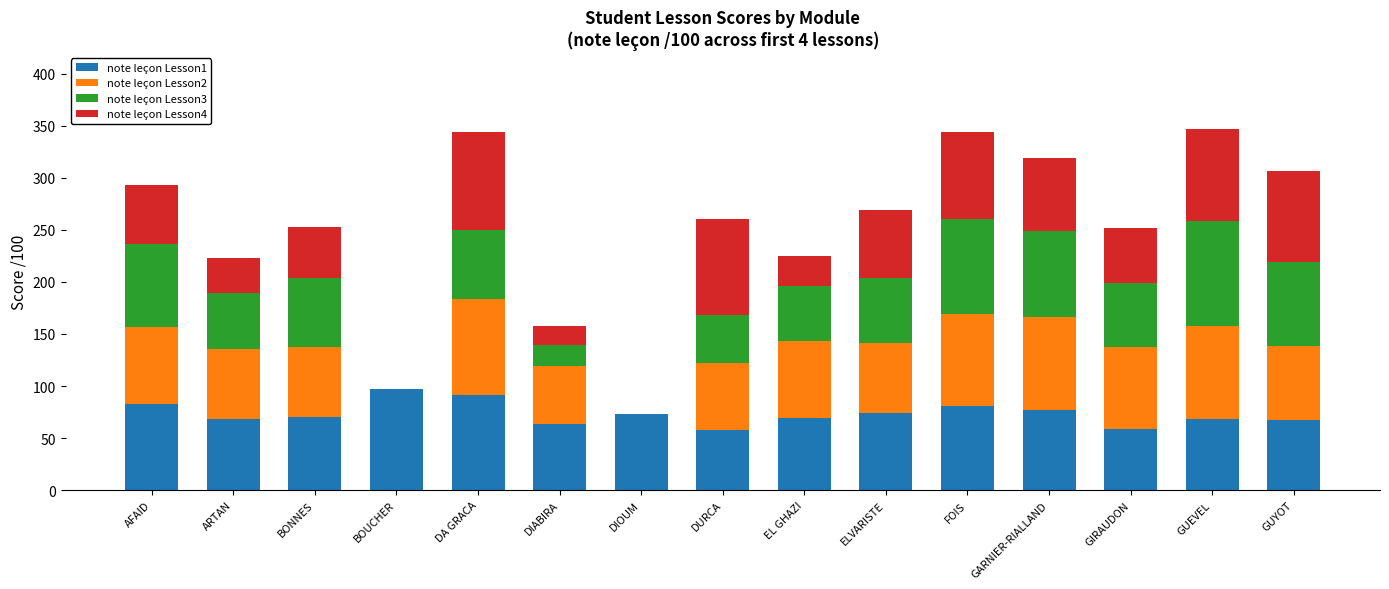

The note leçon Lesson1 series shows 145 at FOIS. True or false?

False